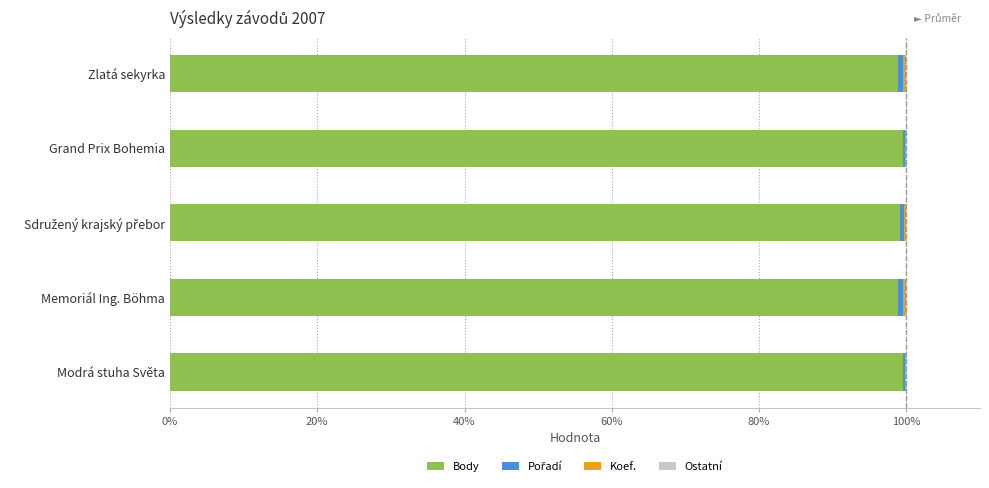

True or false: Body has a value of 24.0 at Memoriál Ing. Böhma.

False